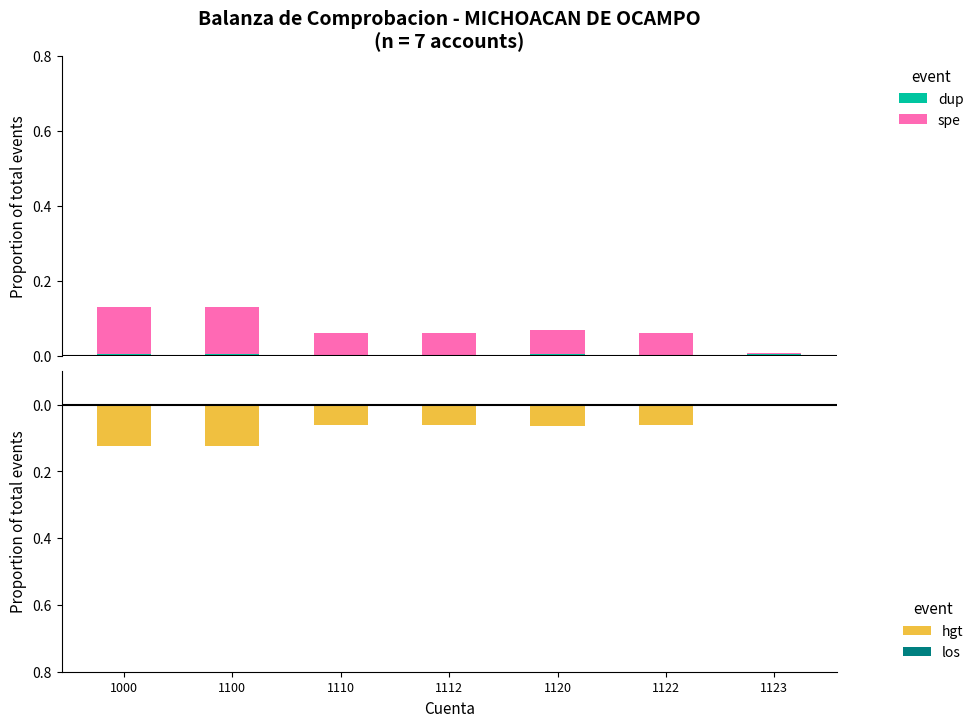

Reading right to left, extract all data points from this chart.

dup: 1123=0.0	1122=0.0	1120=0.0	1112=0.0	1110=0.0	1100=0.0	1000=0.0
spe: 1123=0.0	1122=0.1	1120=0.1	1112=0.1	1110=0.1	1100=0.1	1000=0.1
hgt: 1123=-0.0	1122=-0.1	1120=-0.1	1112=-0.1	1110=-0.1	1100=-0.1	1000=-0.1
los: 1123=0.0	1122=0.0	1120=0.0	1112=0.0	1110=0.0	1100=0.0	1000=0.0